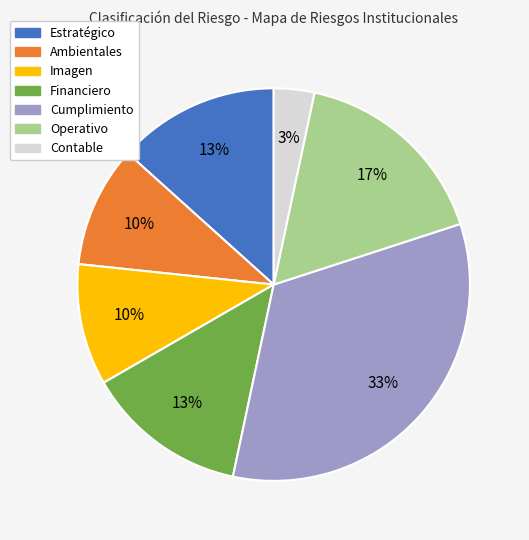

To the nearest percent, what is the difference between the largest and smallest slice percentages?

30%